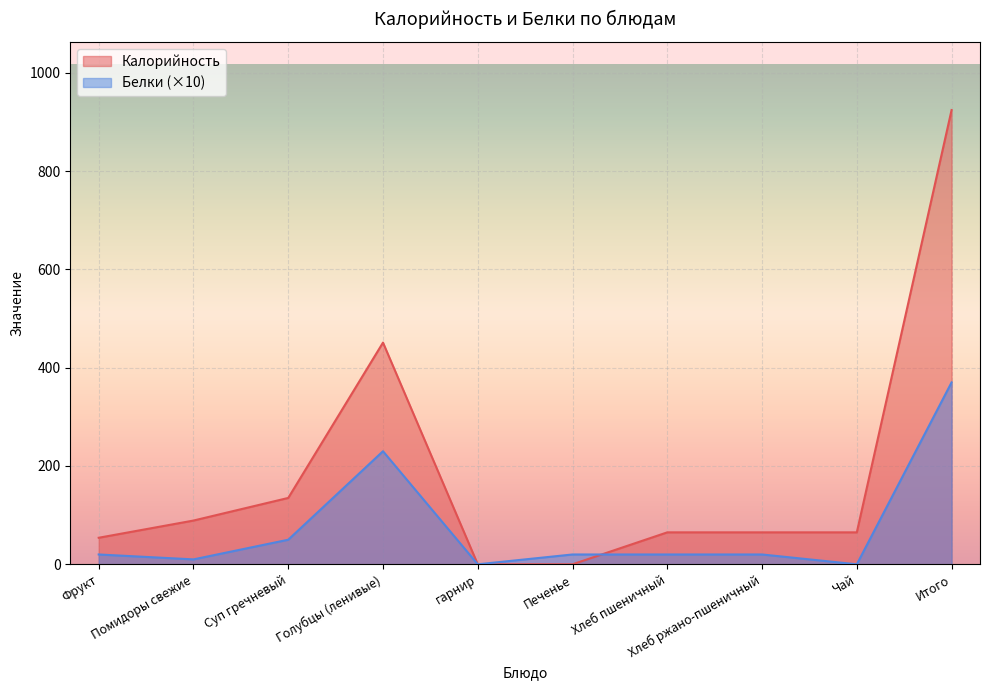

Is the value of Белки at Хлеб пшеничный greater than the value of Калорийность at Чай?

No